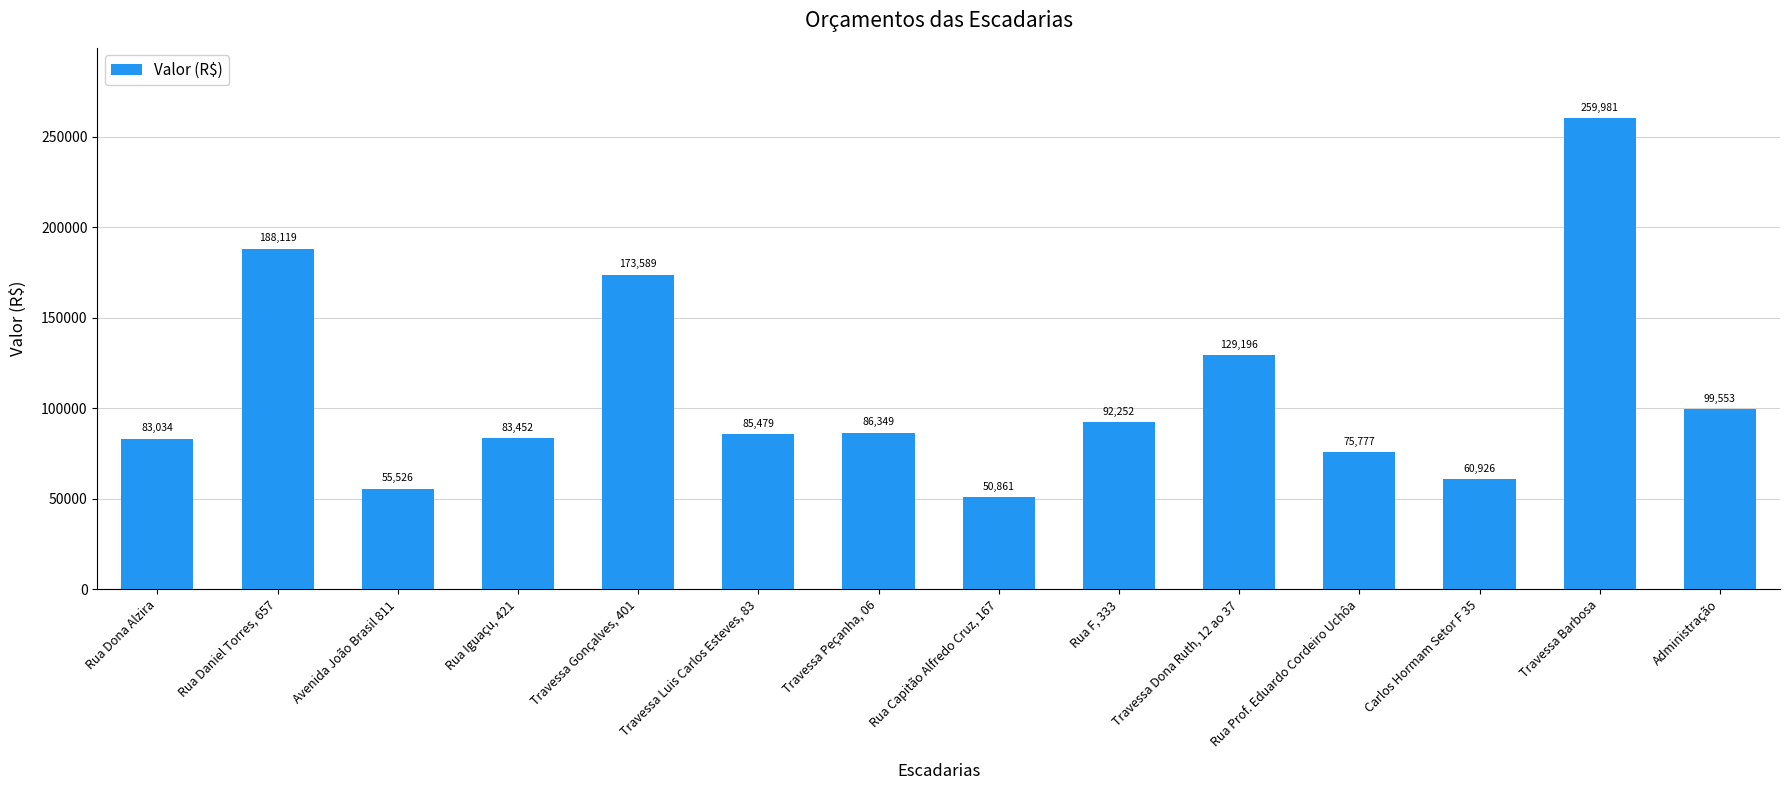

List the labels in order of value, largest first.

Travessa Barbosa, Rua Daniel Torres, 657, Travessa Gonçalves, 401, Travessa Dona Ruth, 12 ao 37, Administração, Rua F, 333, Travessa Peçanha, 06, Travessa Luis Carlos Esteves, 83, Rua Iguaçu, 421, Rua Dona Alzira, Rua Prof. Eduardo Cordeiro Uchôa, Carlos Hormam Setor F 35, Avenida João Brasil 811, Rua Capitão Alfredo Cruz, 167